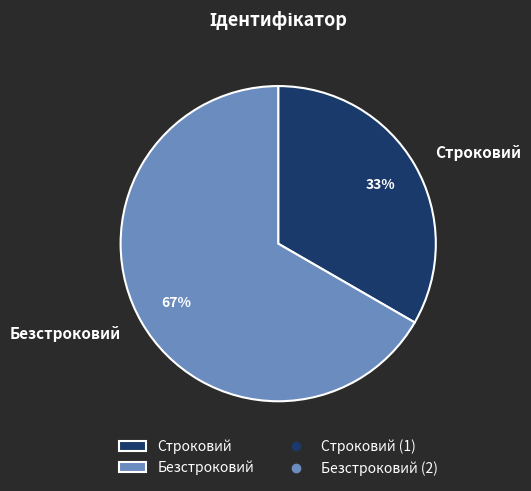

How many segments does this pie chart have?

2